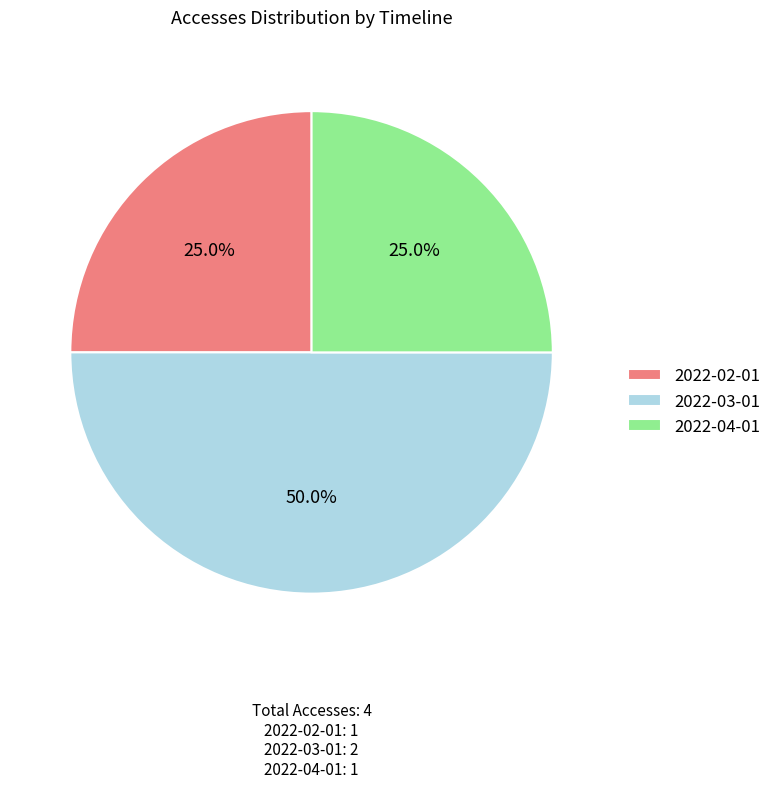

What portion of the pie excludes 2022-03-01?

50.0%